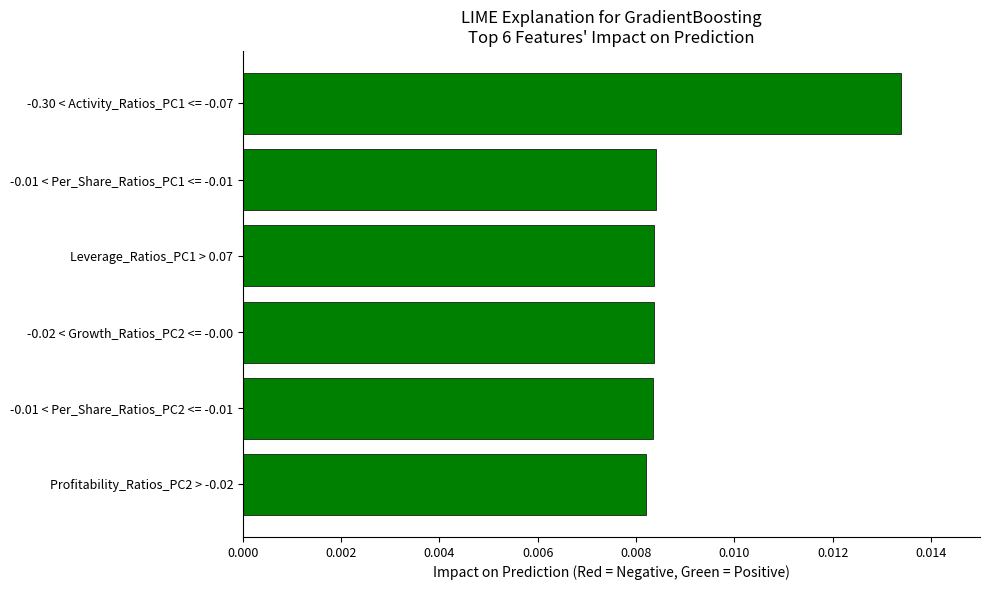

Which label corresponds to the largest value in the chart?

-0.30 < Activity_Ratios_PC1 <= -0.07